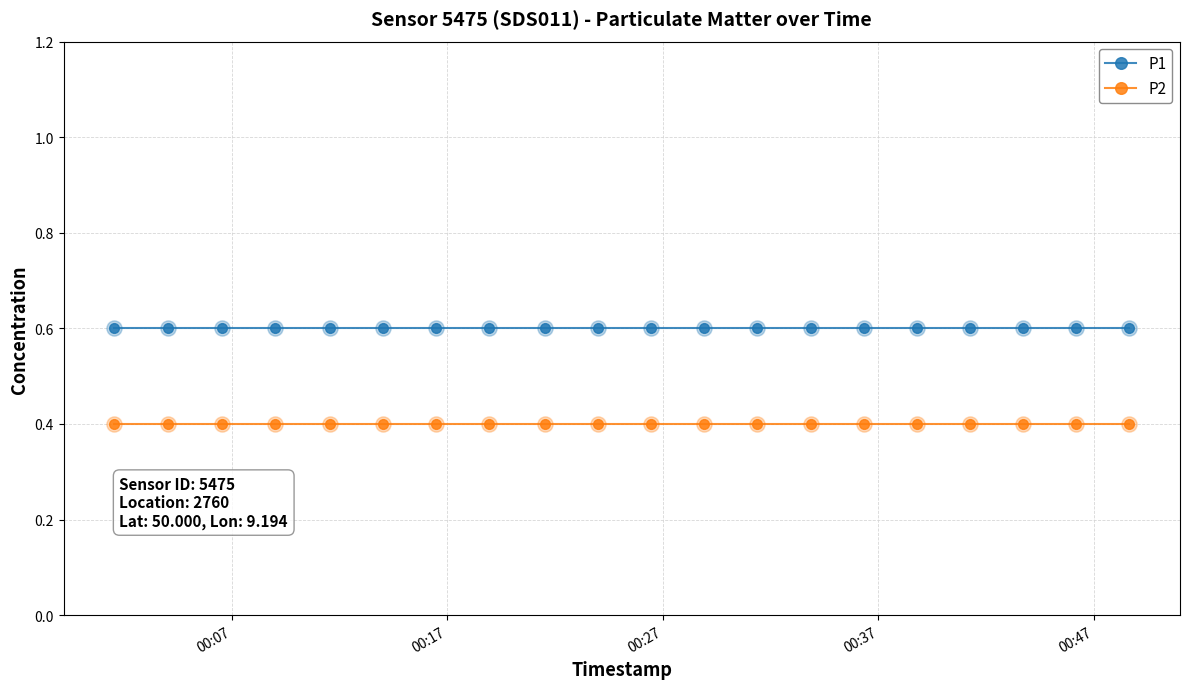

Which series has the largest total across all categories?

P1